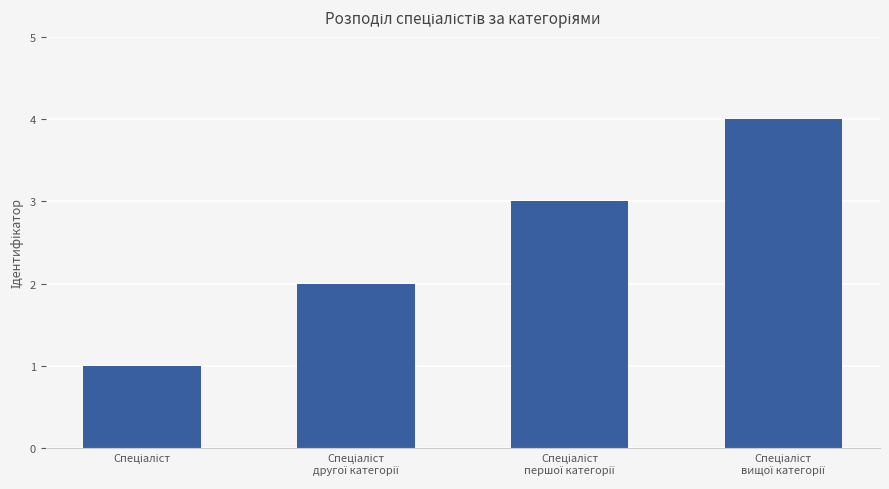

What is the smallest value displayed?

1